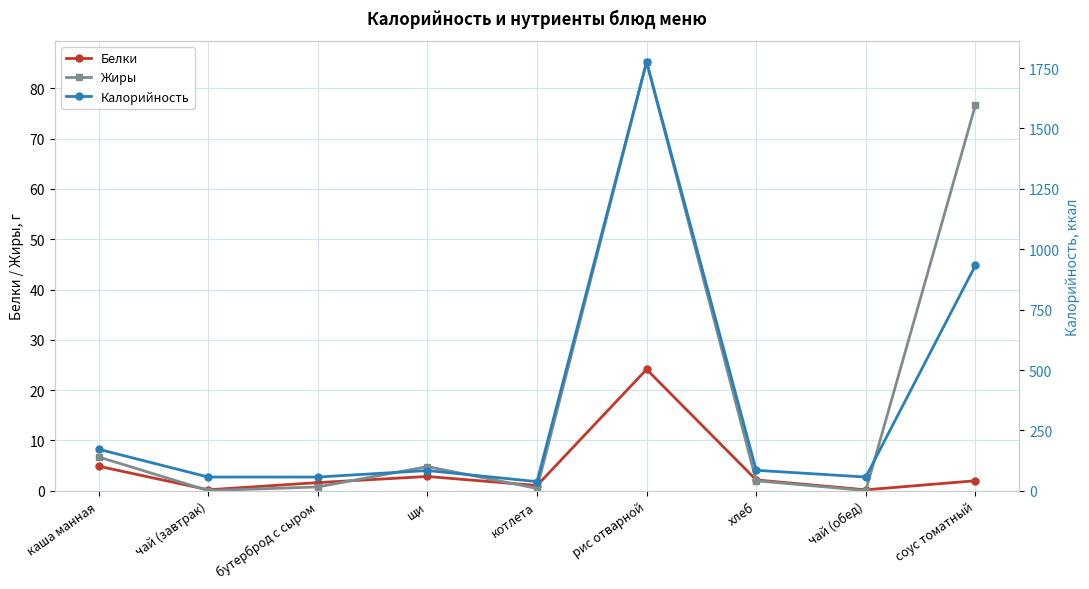

True or false: Жиры has a value of 0.8 at бутерброд с сыром.

True